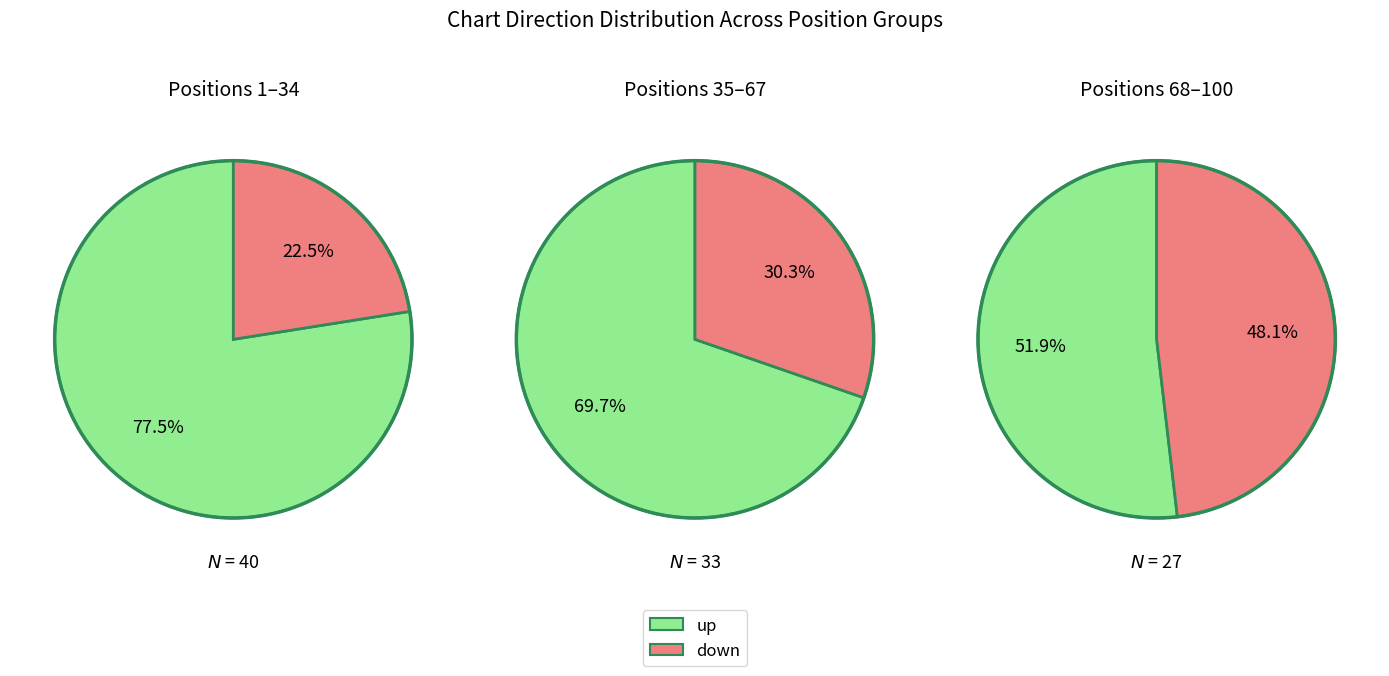

To the nearest percent, what is the combined percentage of down and up?

100%